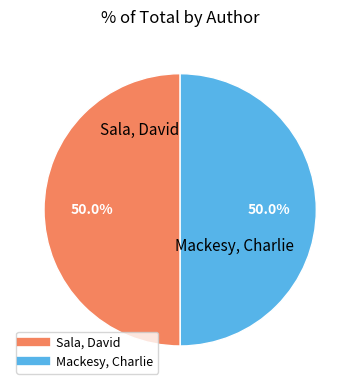

To the nearest percent, what portion does Mackesy, Charlie represent?

50%